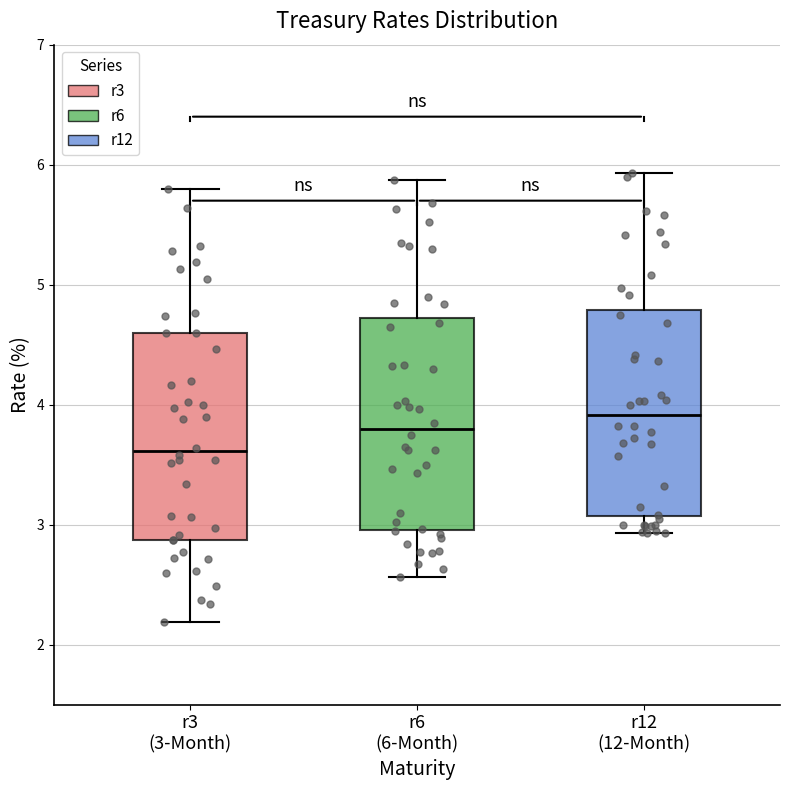

Reading left to right, transcribe this box plot: for each box, give where its median line is, the range the box spans, and where its two whiskers end, as read against the y-axis. The values are not printed on the chart, so give them approximately, as read against the axis.

r3 (3-Month): median 3.6, box 2.9 to 4.6, whiskers 2.2 to 5.8
r6 (6-Month): median 3.8, box 3.0 to 4.7, whiskers 2.6 to 5.9
r12 (12-Month): median 3.9, box 3.1 to 4.8, whiskers 2.9 to 5.9